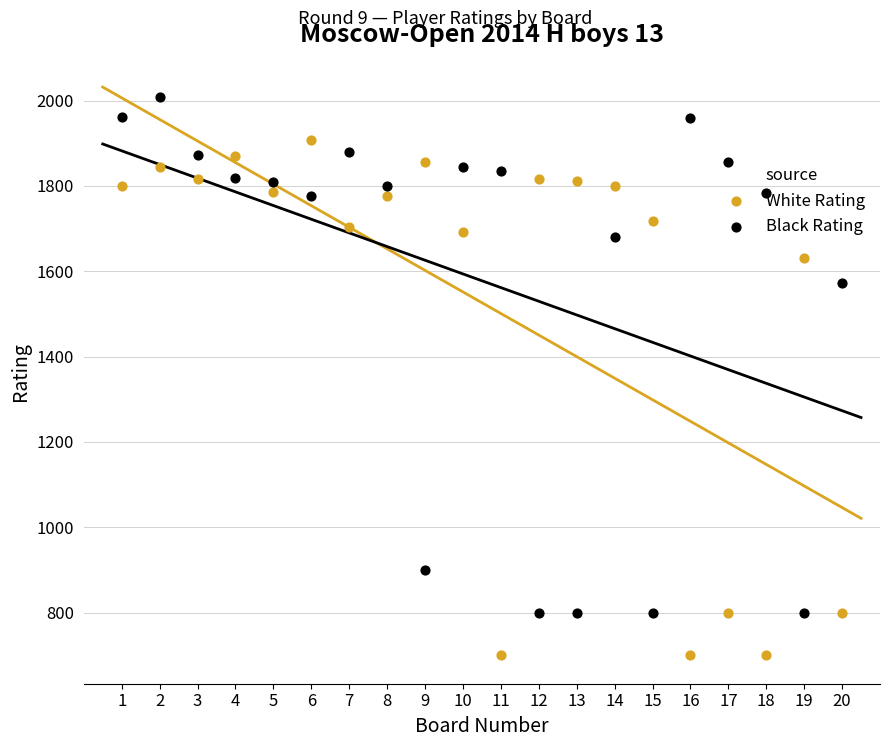

Which series contains the lowest Y value?

White Rating